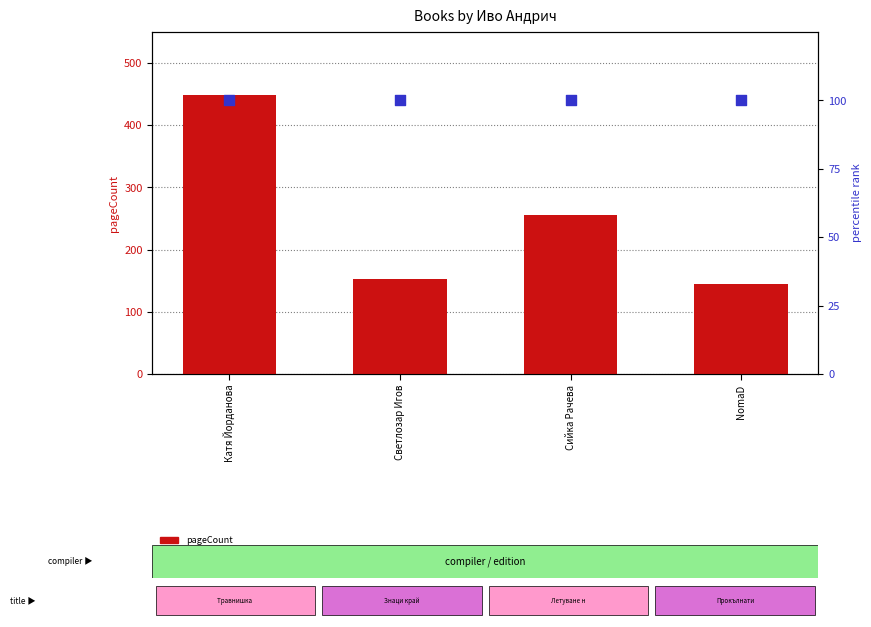

Is the value of pageCount at NomaD greater than the value of percentile rank within the sample at Катя Йорданова?

Yes